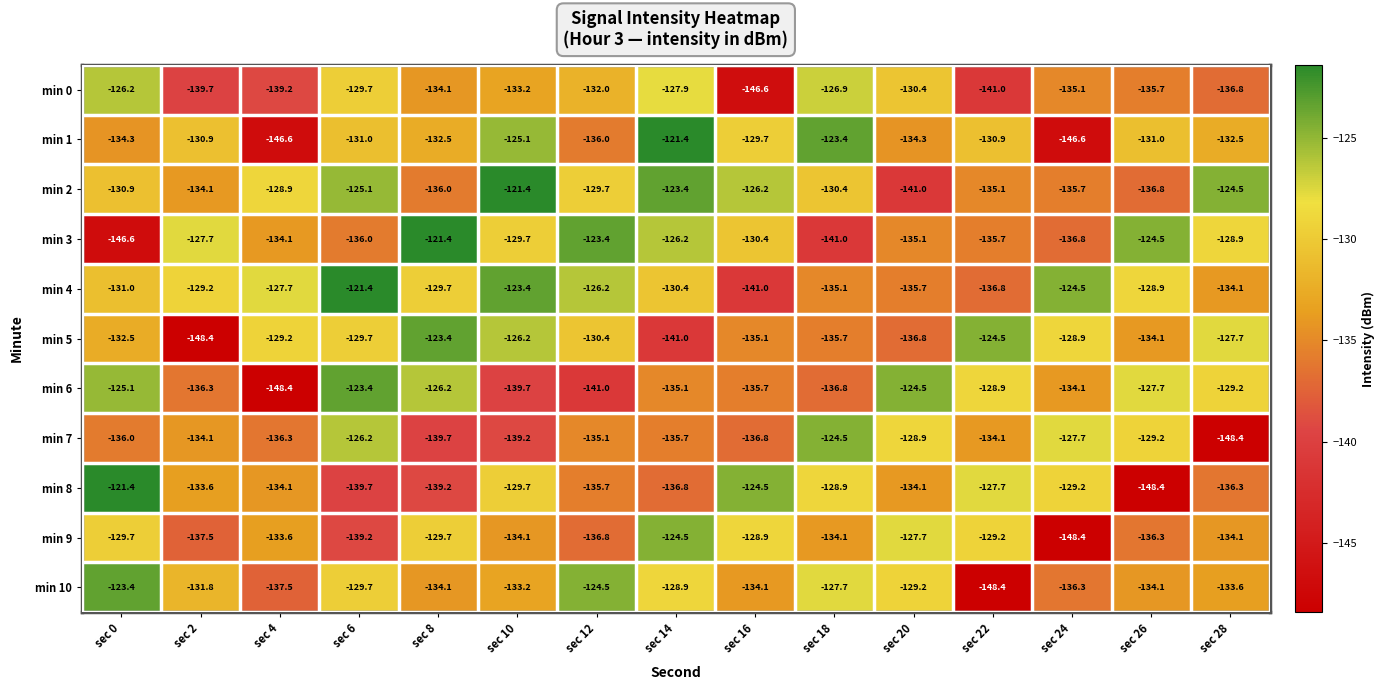

What is the sum of all min 5 values?

-1983.6